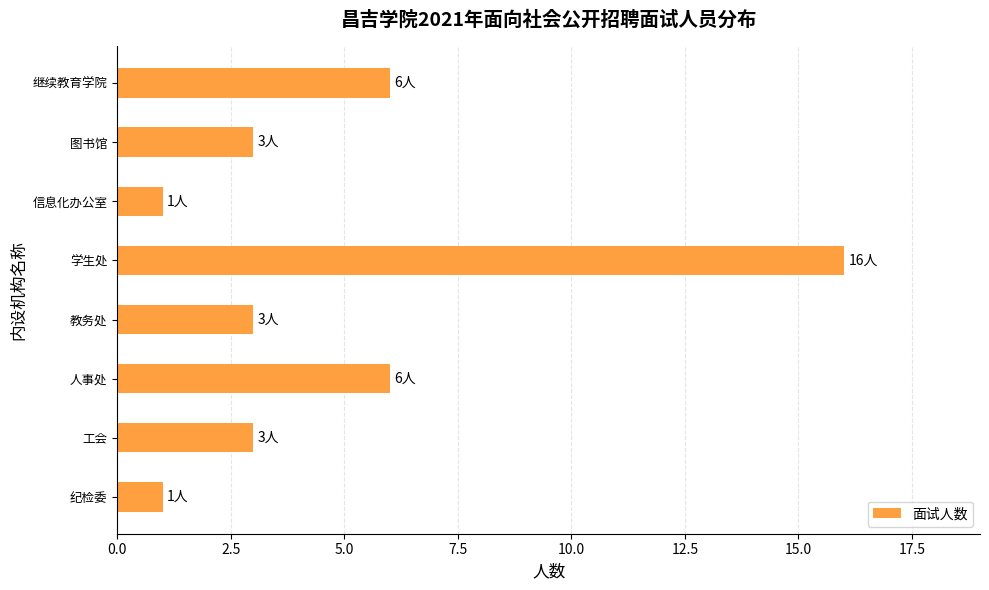

What is the average value?

5